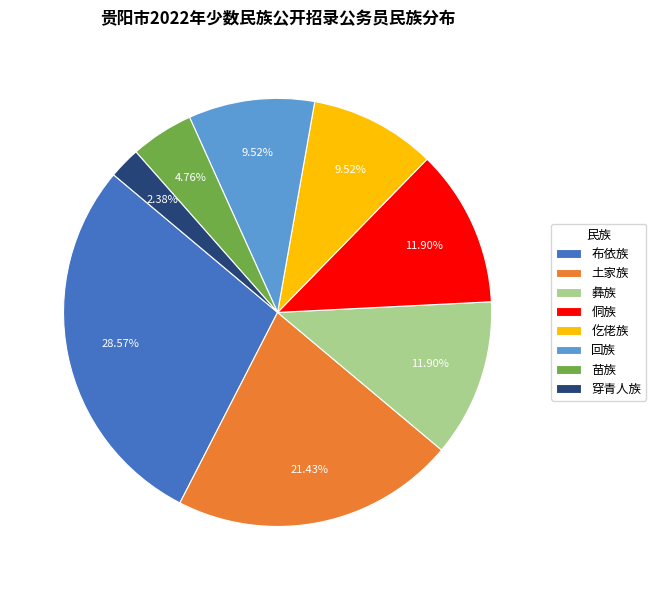

What is the ratio of the value at 土家族 to the value at 穿青人族?

9.0